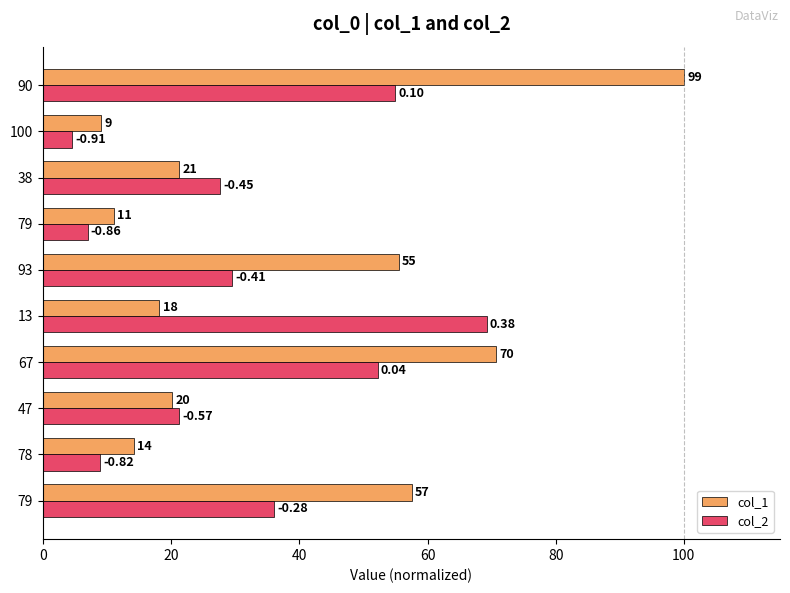

What are all the series names shown in the legend?

col_1, col_2